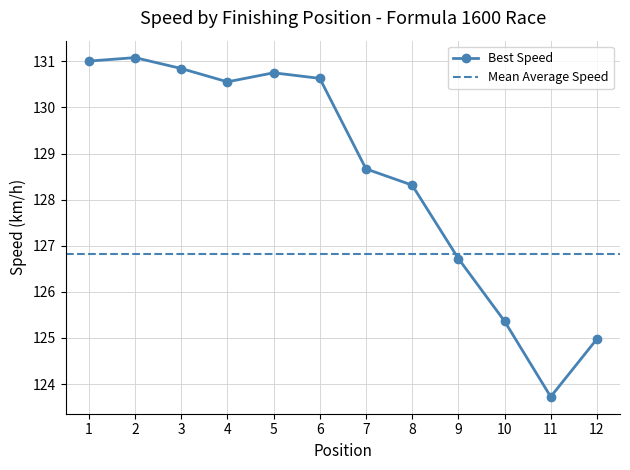

Count the number of values greater than 130.

6